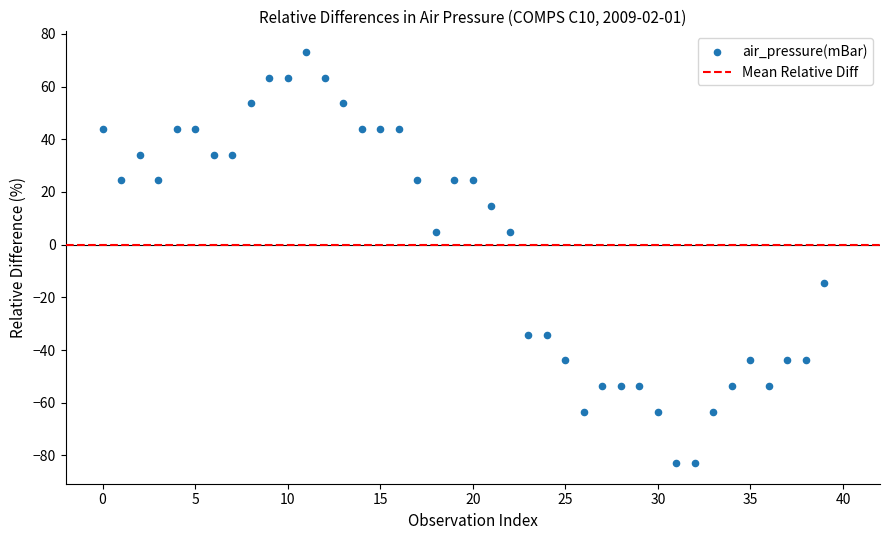

What is the range of Y values (max minus min)?

156.1